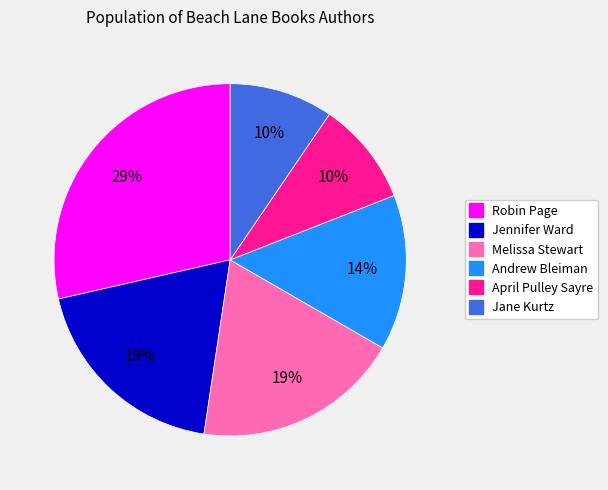

Is there a majority slice in this chart?

No